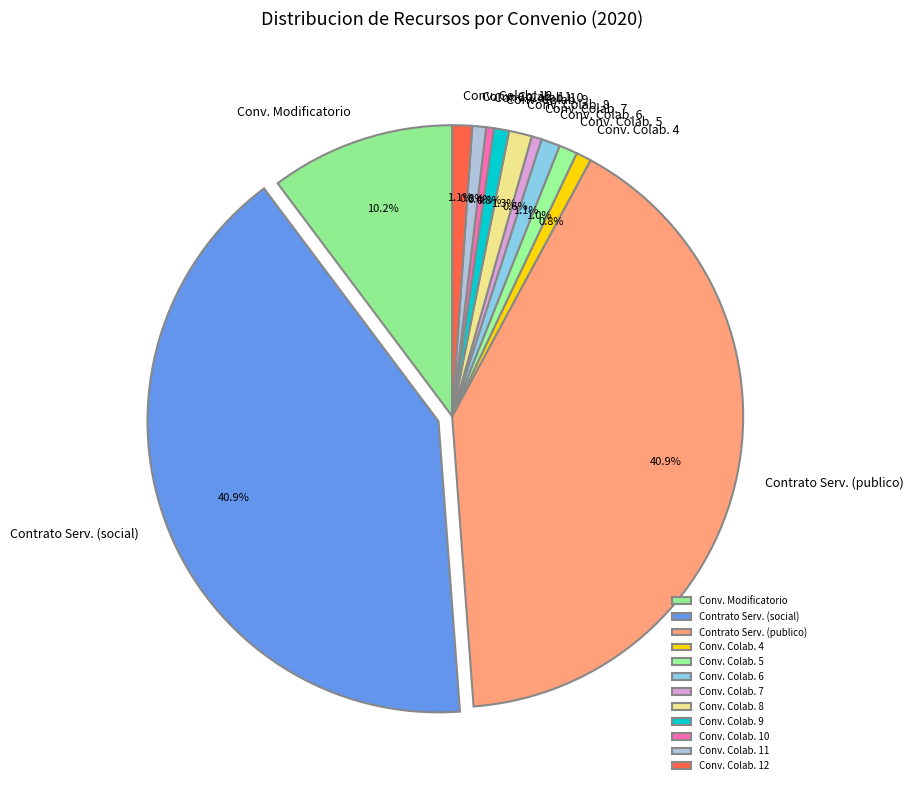

Does Conv. Colab. 9 account for over 50% of the chart?

No